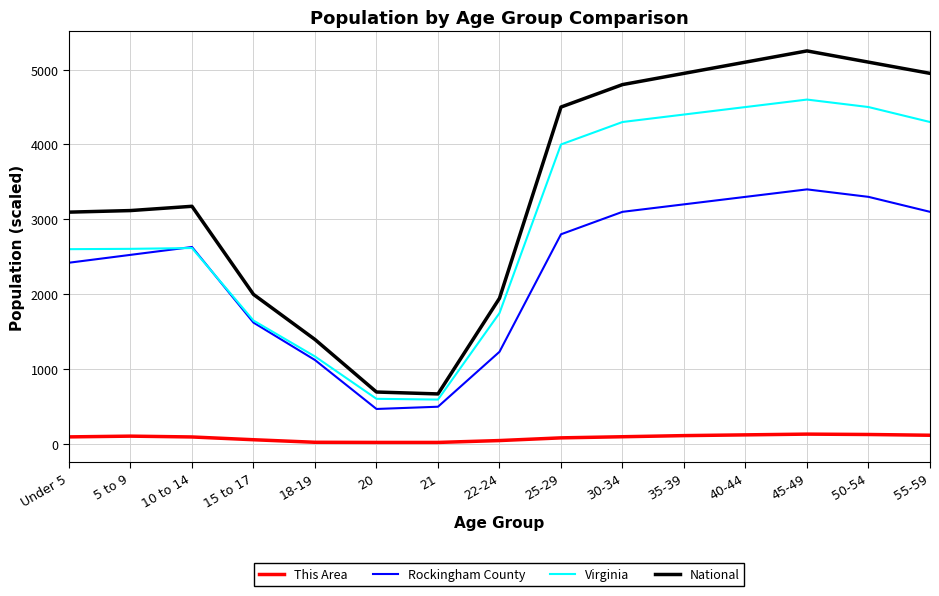

True or false: Rockingham County and National cross at least once.

False